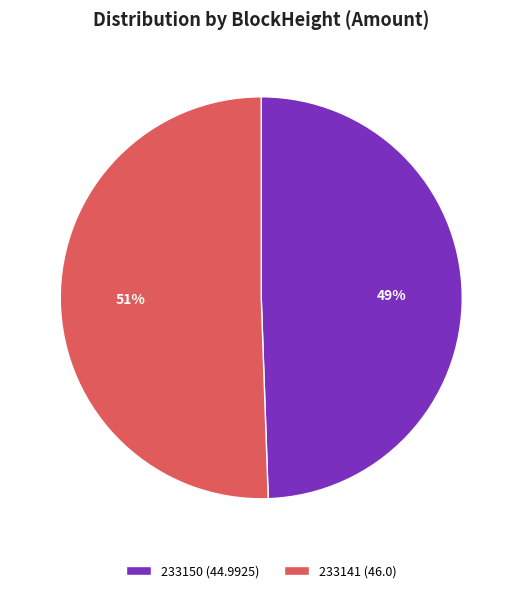

What is the largest slice in the pie chart?

233141